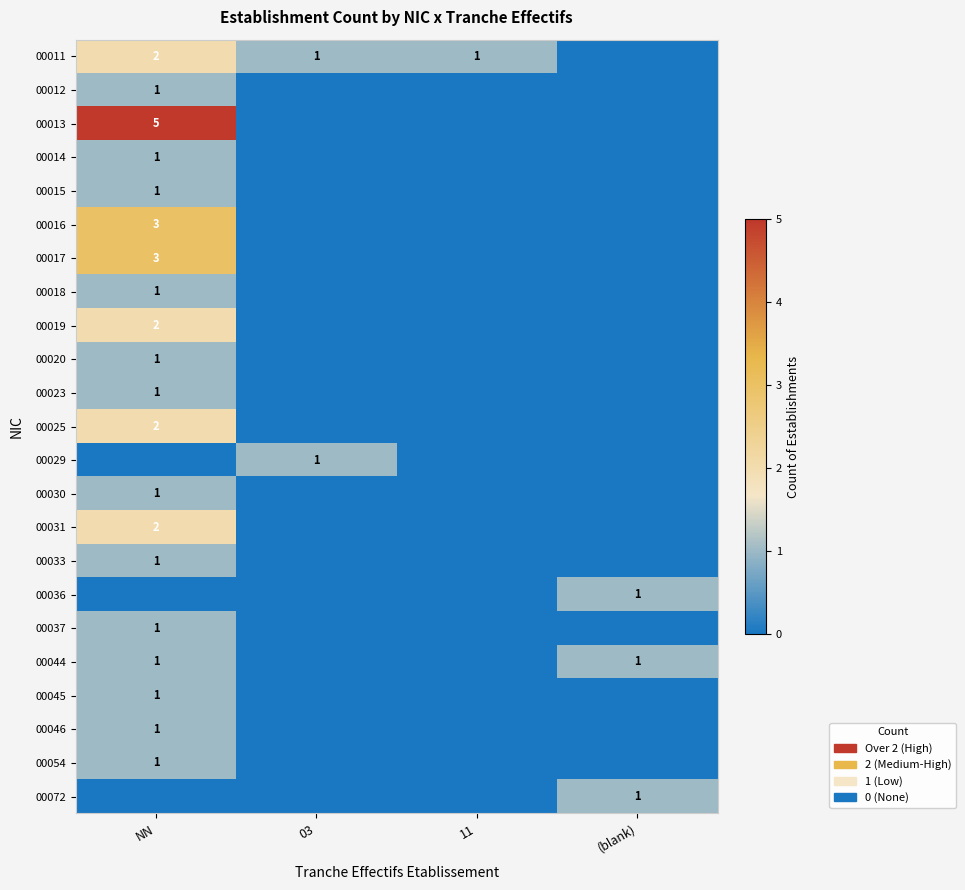

Is it true that 00044 equals 1 at NN?

True